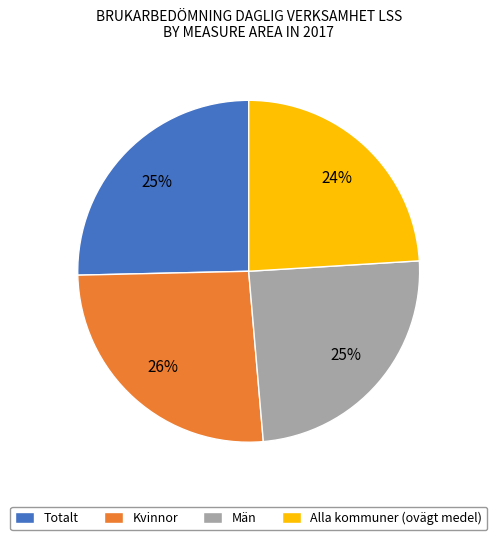

Combined, do Alla kommuner (ovägt medel) and Totalt account for over 50%?

No